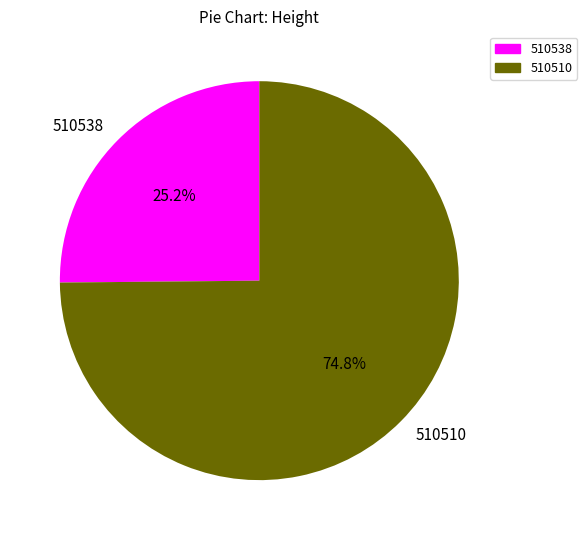

Which has a higher value, 510538 or 510510?

510510